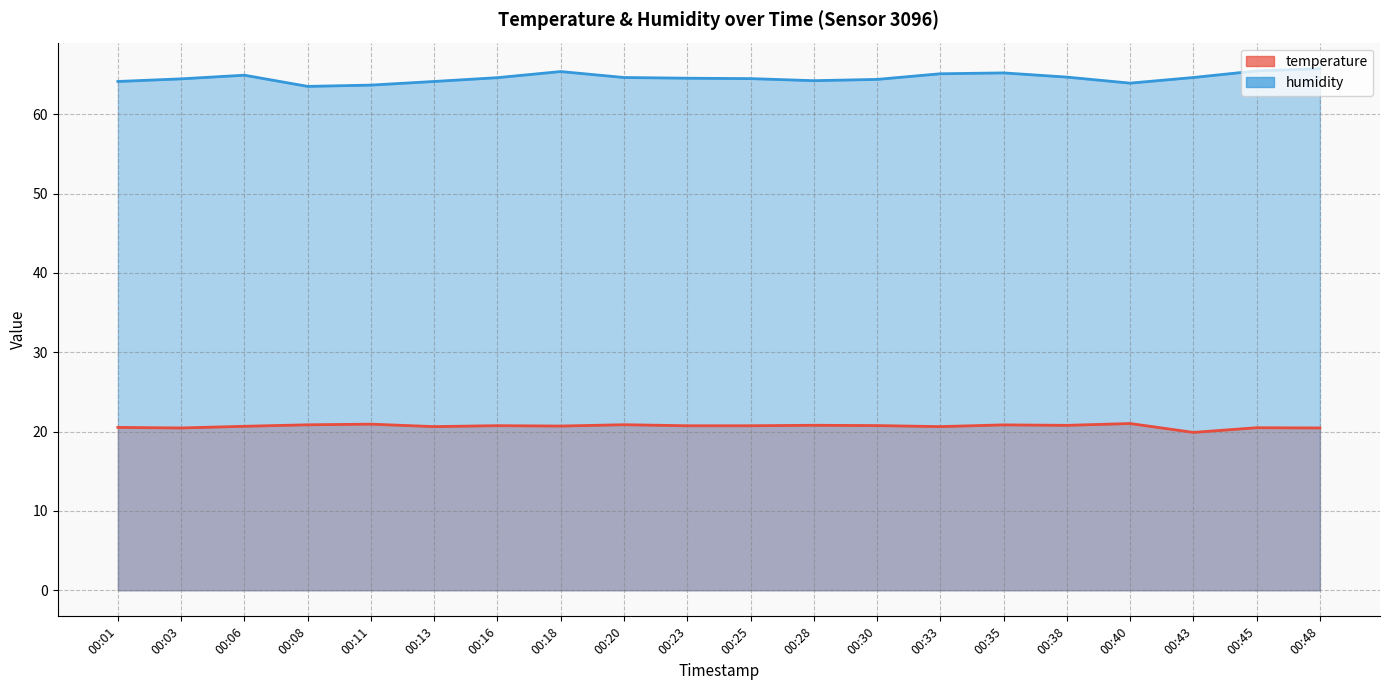

What is the lowest value of the temperature series?

19.9